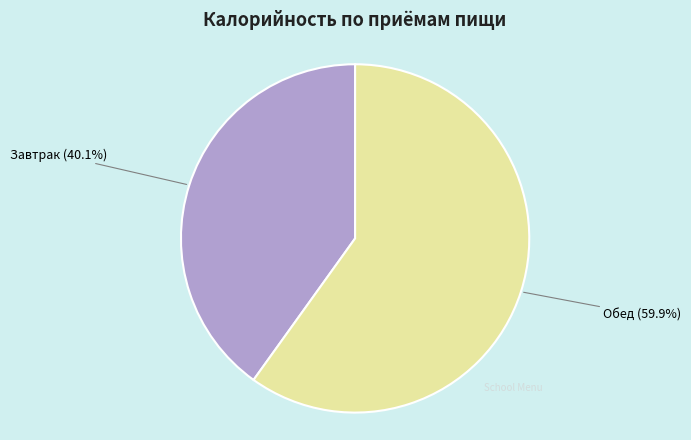

Is there any slice that represents more than half of the pie?

Yes